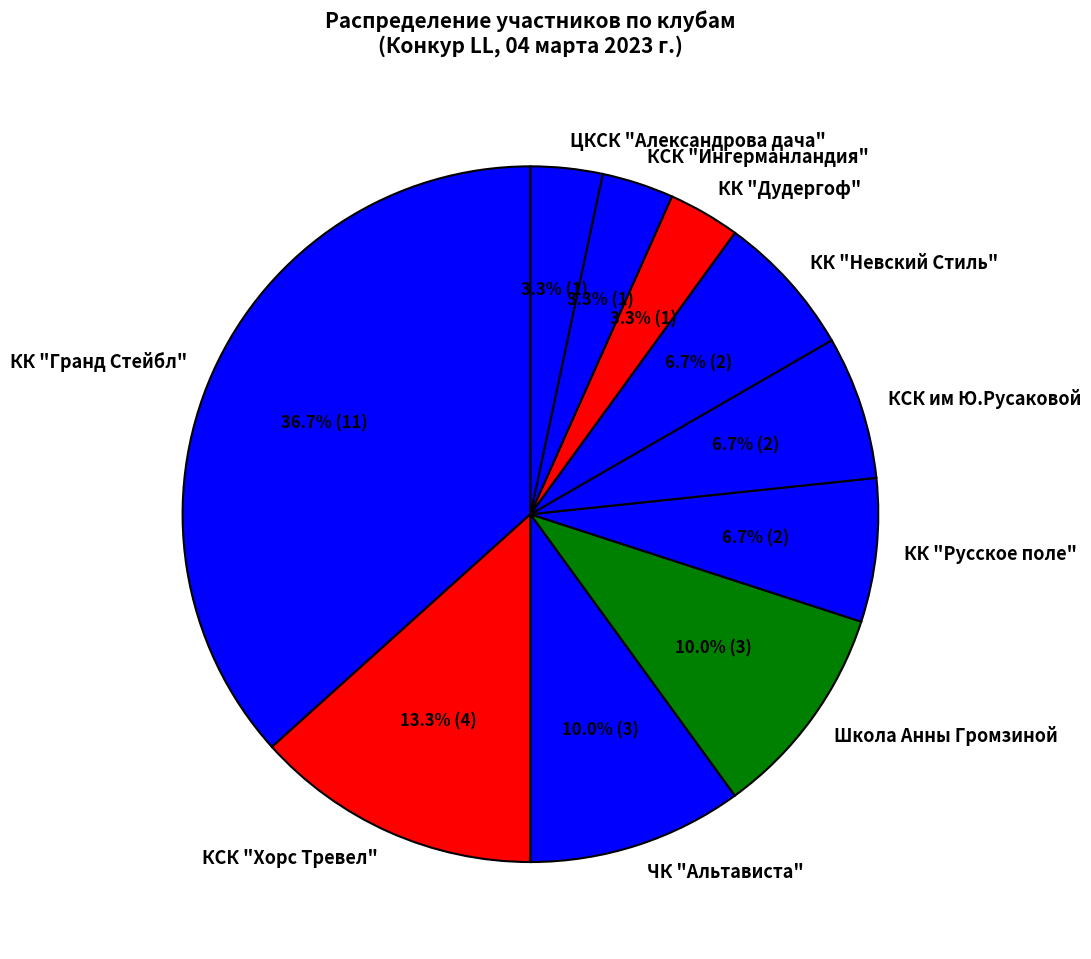

Combined, do КК "Дудергоф" and КСК "Хорс Тревел" account for over 50%?

No